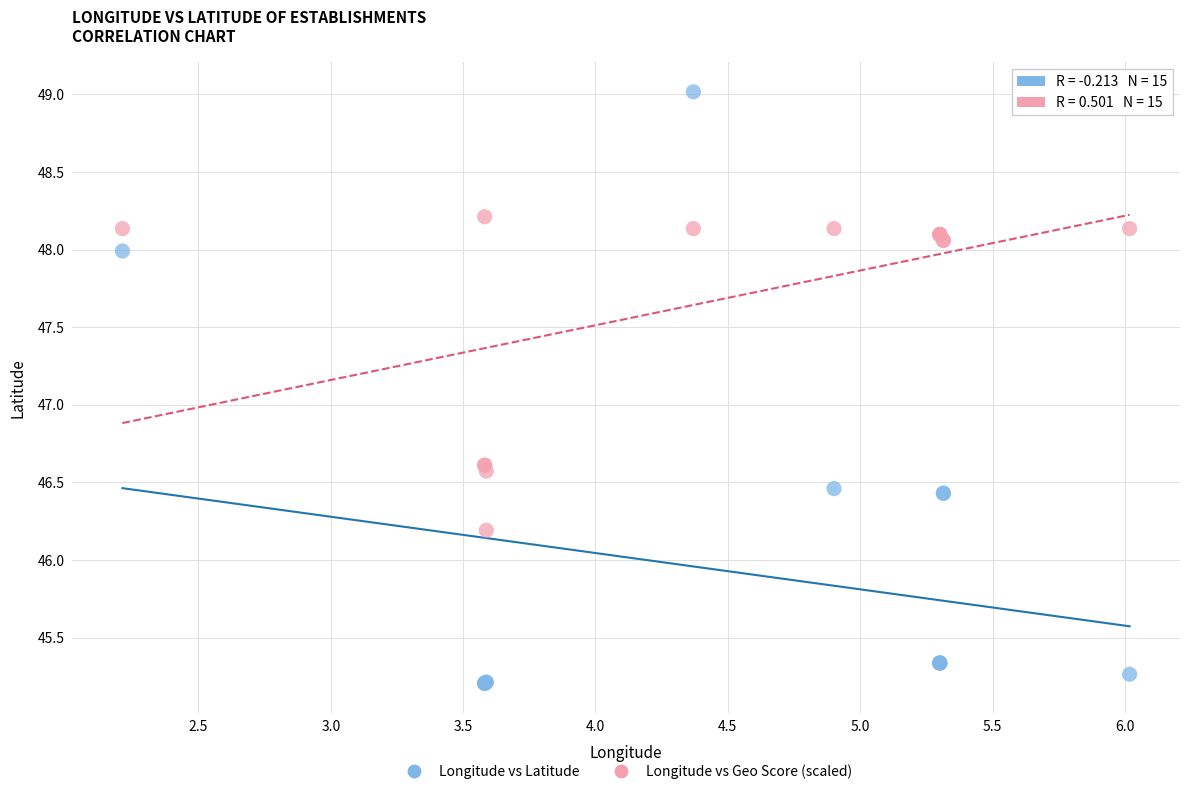

Which series reaches the minimum Y coordinate?

Longitude vs Latitude